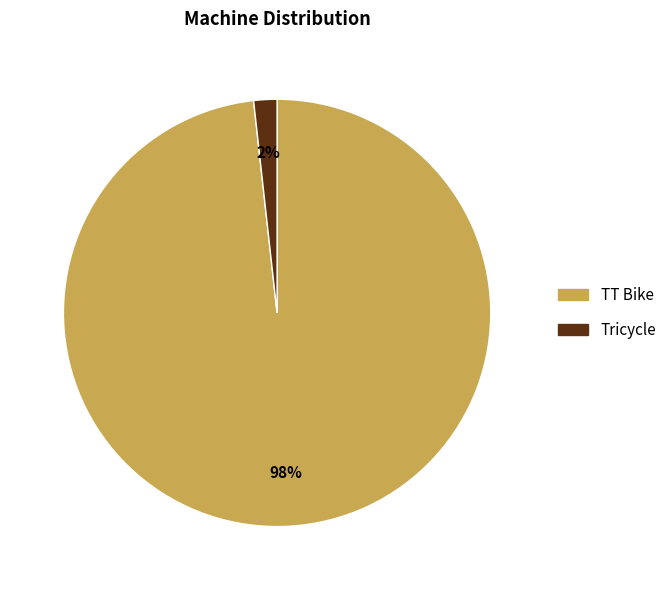

Which category has the biggest portion of the pie?

TT Bike